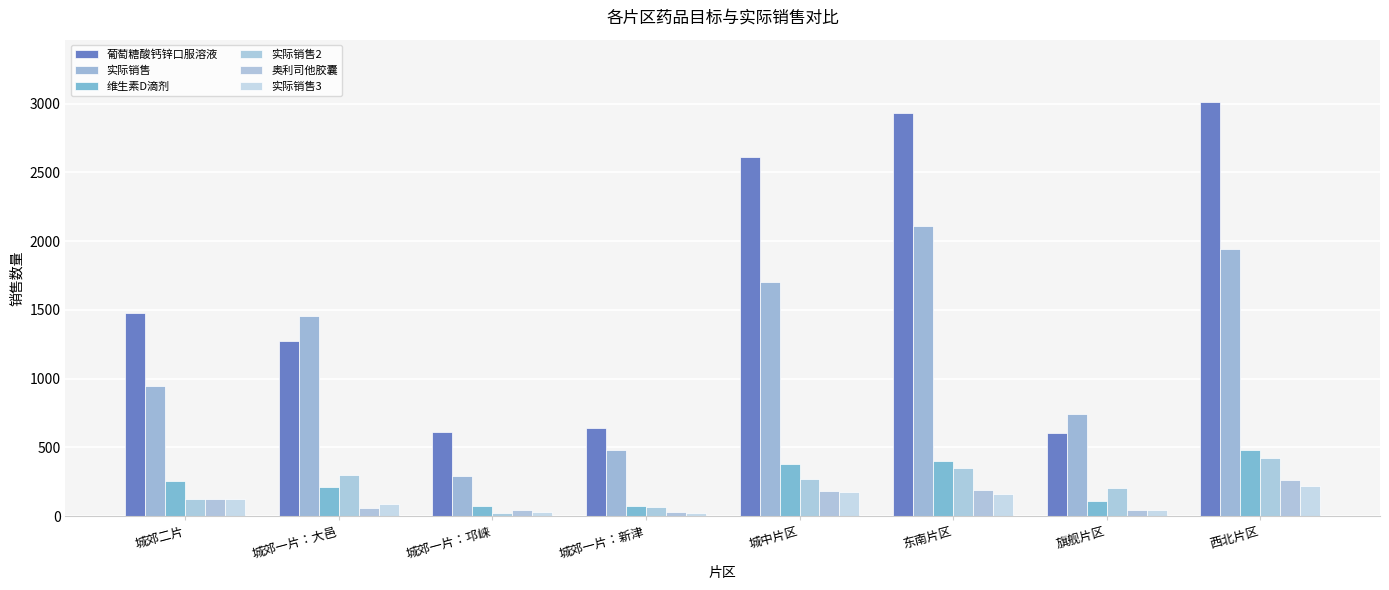

How many bars are there in each group?

6